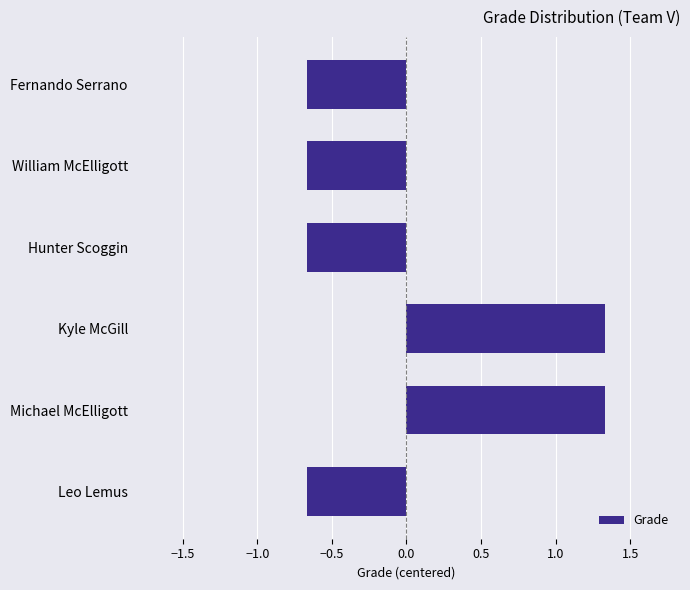

Reading top to bottom, what are all the values shown in this chart?

Fernando Serrano=-0.7	William McElligott=-0.7	Hunter Scoggin=-0.7	Kyle McGill=1.3	Michael McElligott=1.3	Leo Lemus=-0.7